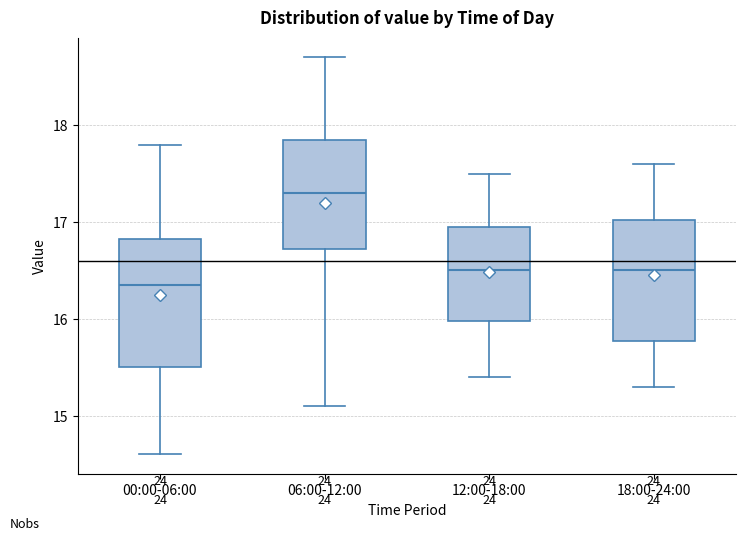

Reading left to right, transcribe this box plot: for each box, give where its median line is, the range the box spans, and where its two whiskers end, as read against the y-axis. The values are not printed on the chart, so give them approximately, as read against the axis.

00:00-06:00: median 16.4, box 15.5 to 16.8, whiskers 14.6 to 17.8
06:00-12:00: median 17.3, box 16.7 to 17.9, whiskers 15.1 to 18.7
12:00-18:00: median 16.5, box 16.0 to 17.0, whiskers 15.4 to 17.5
18:00-24:00: median 16.5, box 15.8 to 17.0, whiskers 15.3 to 17.6